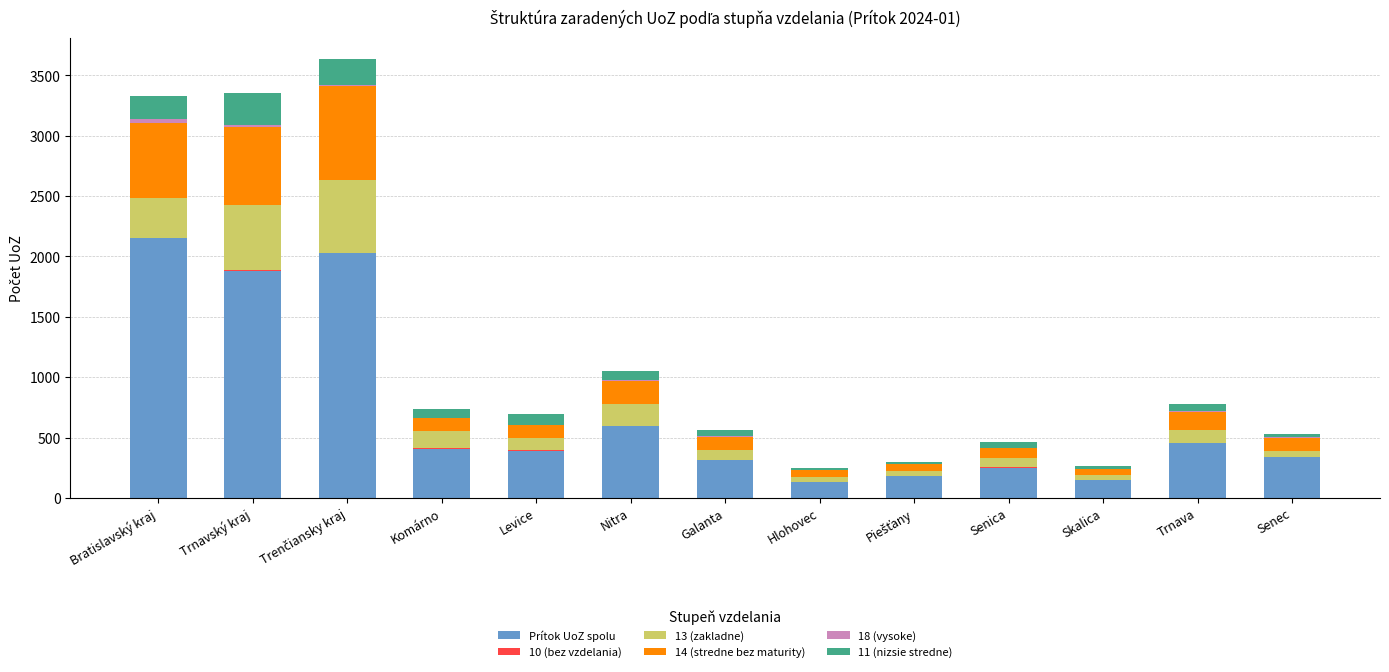

What is the sum of all Prítok UoZ spolu values?

9261